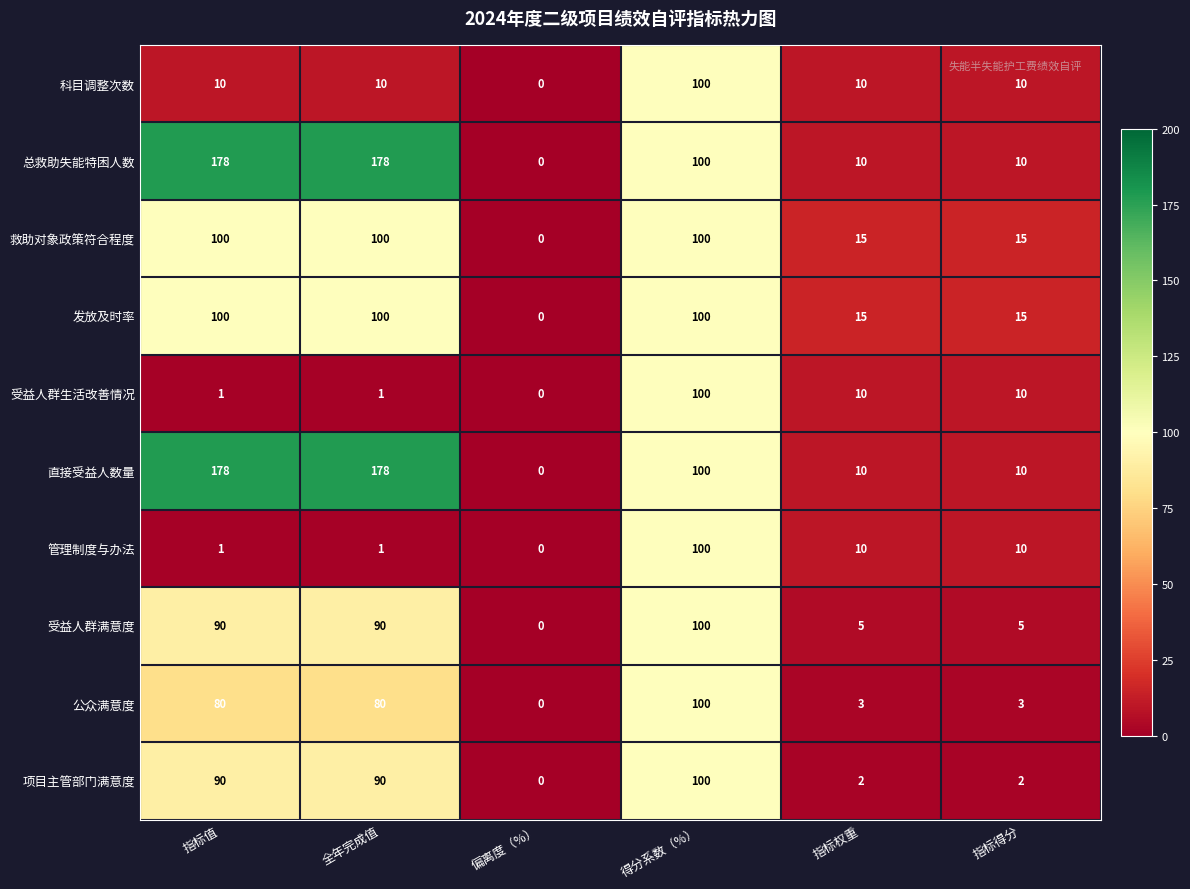

True or false: 直接受益人数量 has a value of 178 at 全年完成值.

True